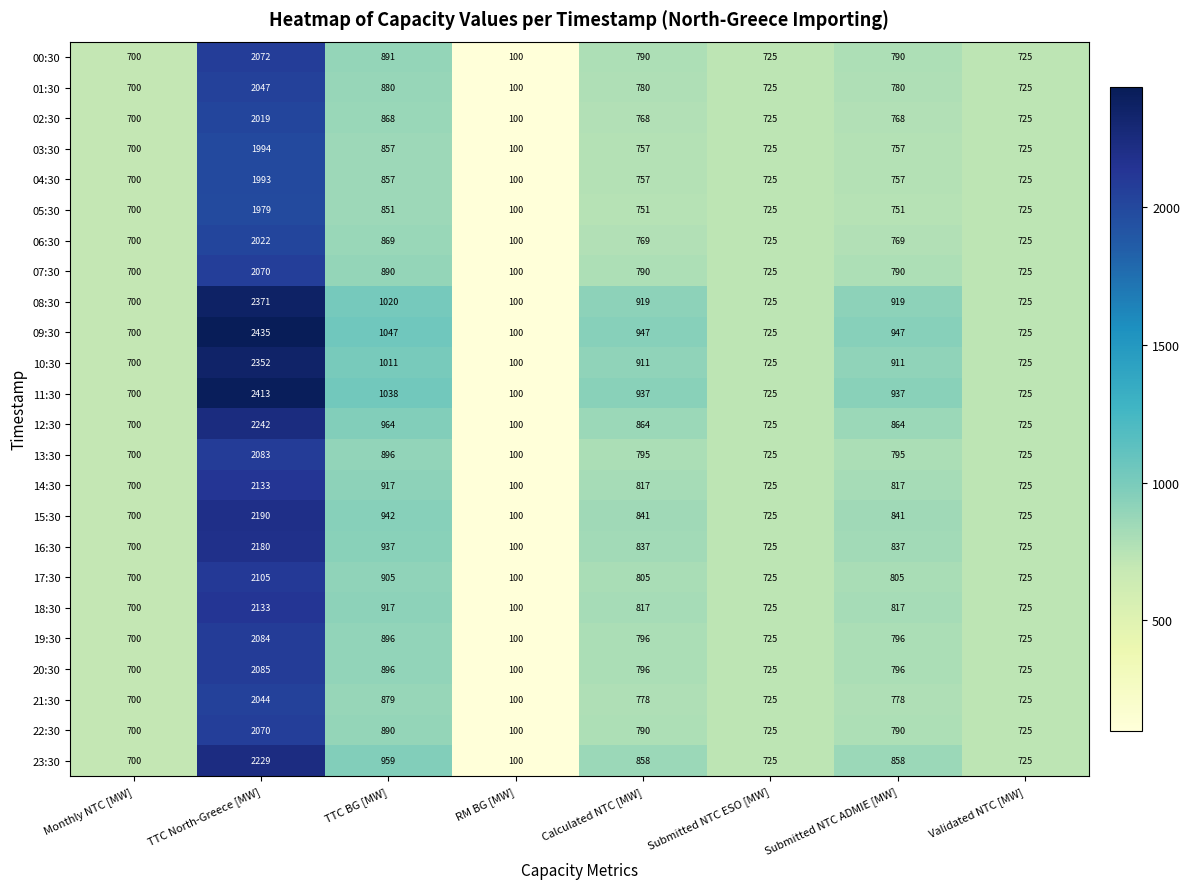

What is the minimum value for 23:30?

100